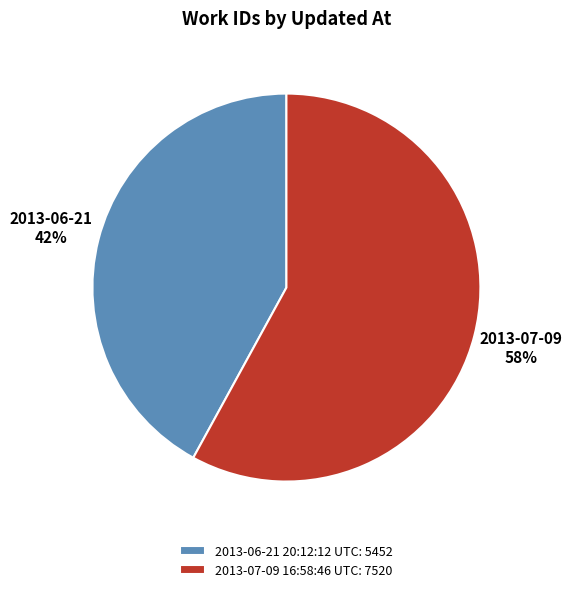

To the nearest percent, what percentage of the pie is 2013-07-09 16:58:46 UTC?

58%